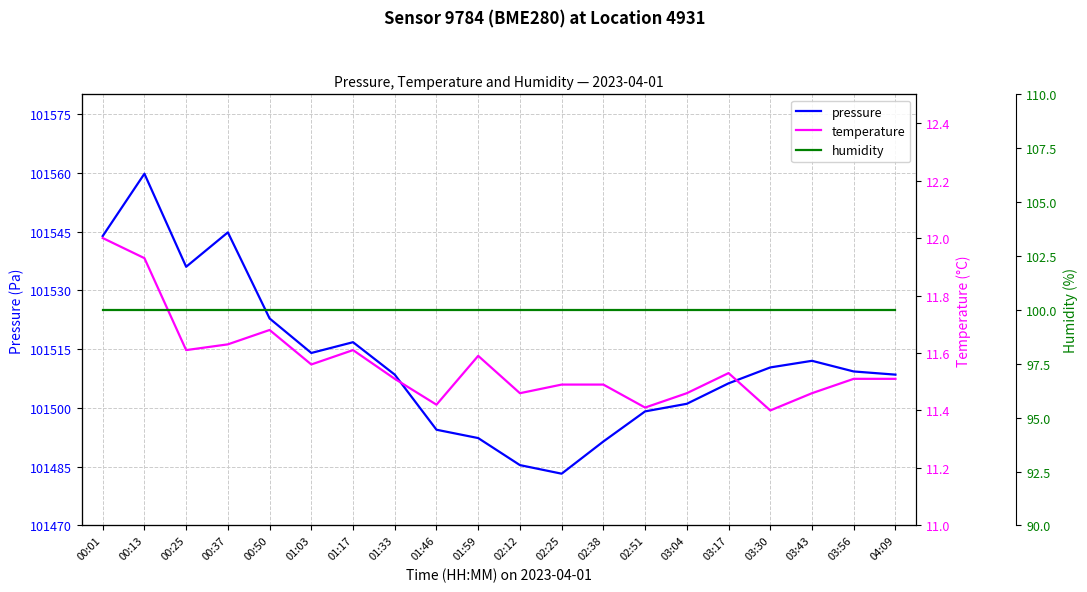

At which category is the sum across all series the highest?

00:13